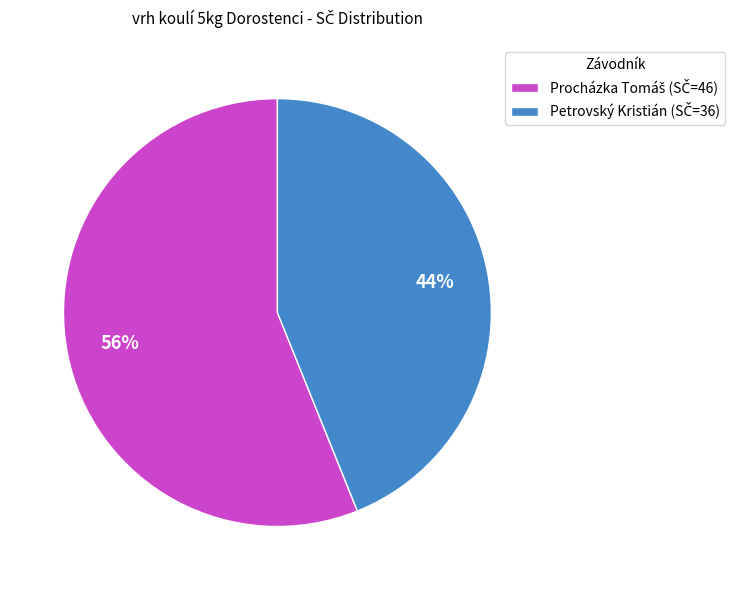

To the nearest percent, what is the average slice percentage?

50%